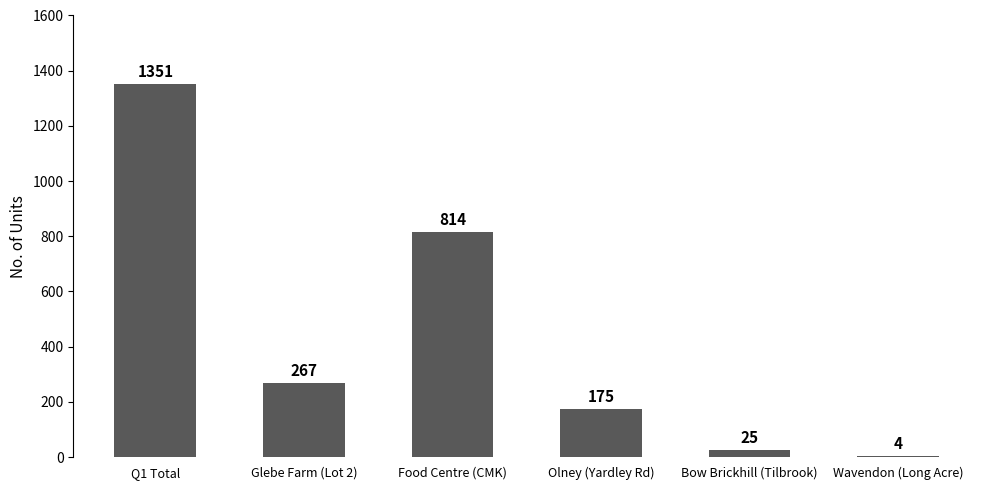

Is it true that the value at Glebe Farm (Lot 2) is 267?

True